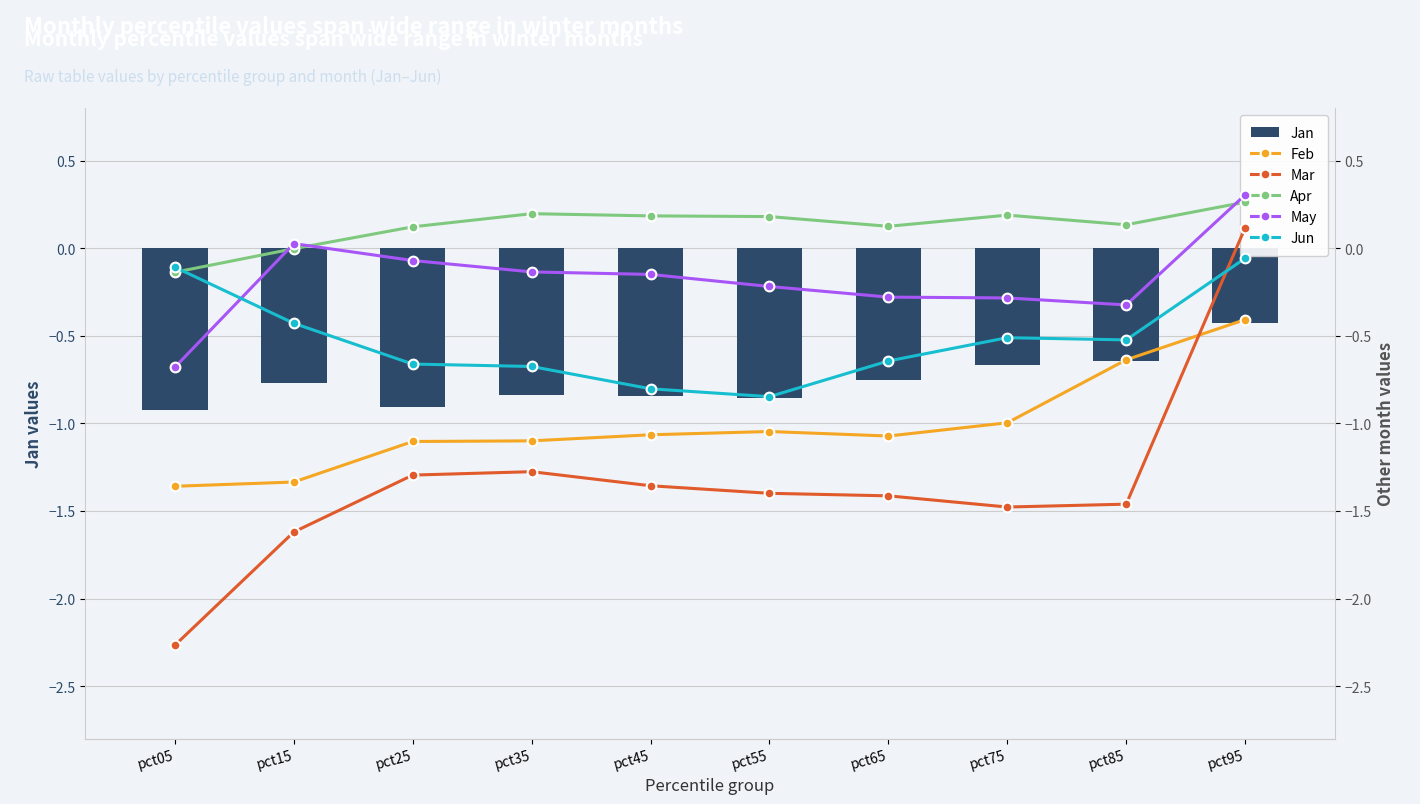

What is the minimum value shown in the chart?

-2.3